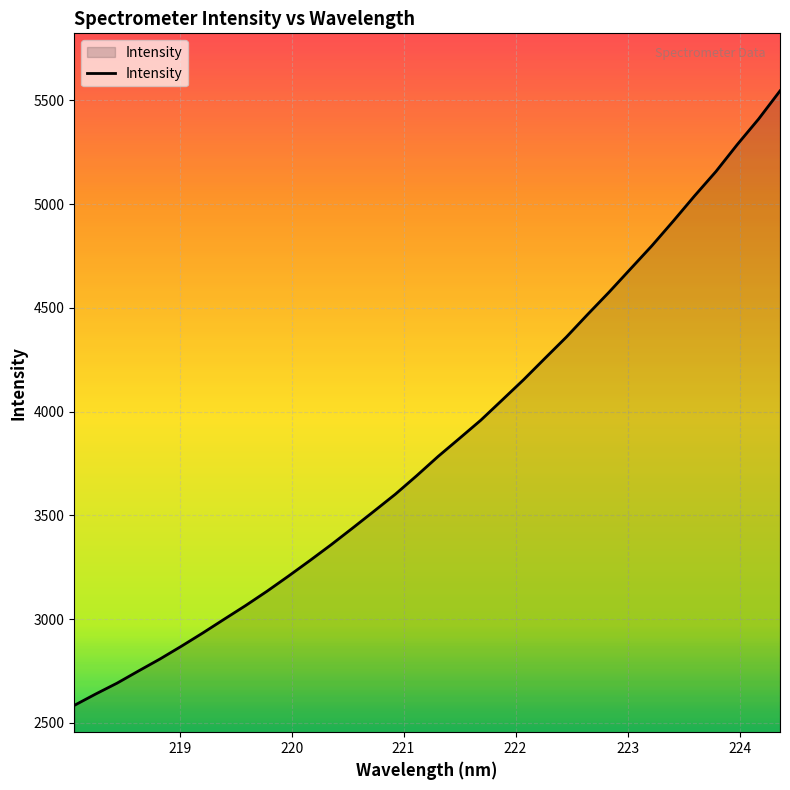

What is the minimum value shown in the chart?

2584.6